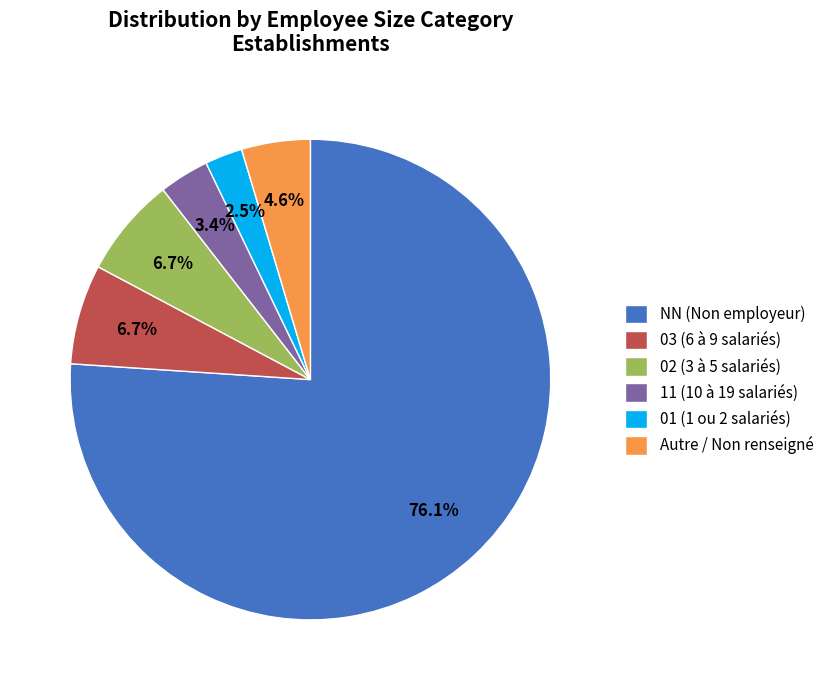

Is there any slice that represents more than half of the pie?

Yes